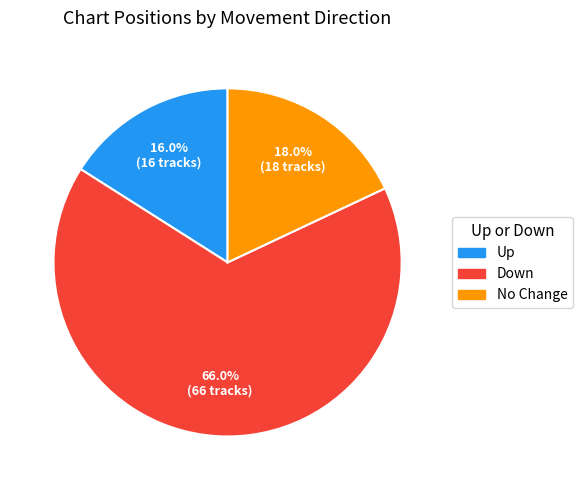

Is there a majority slice in this chart?

Yes